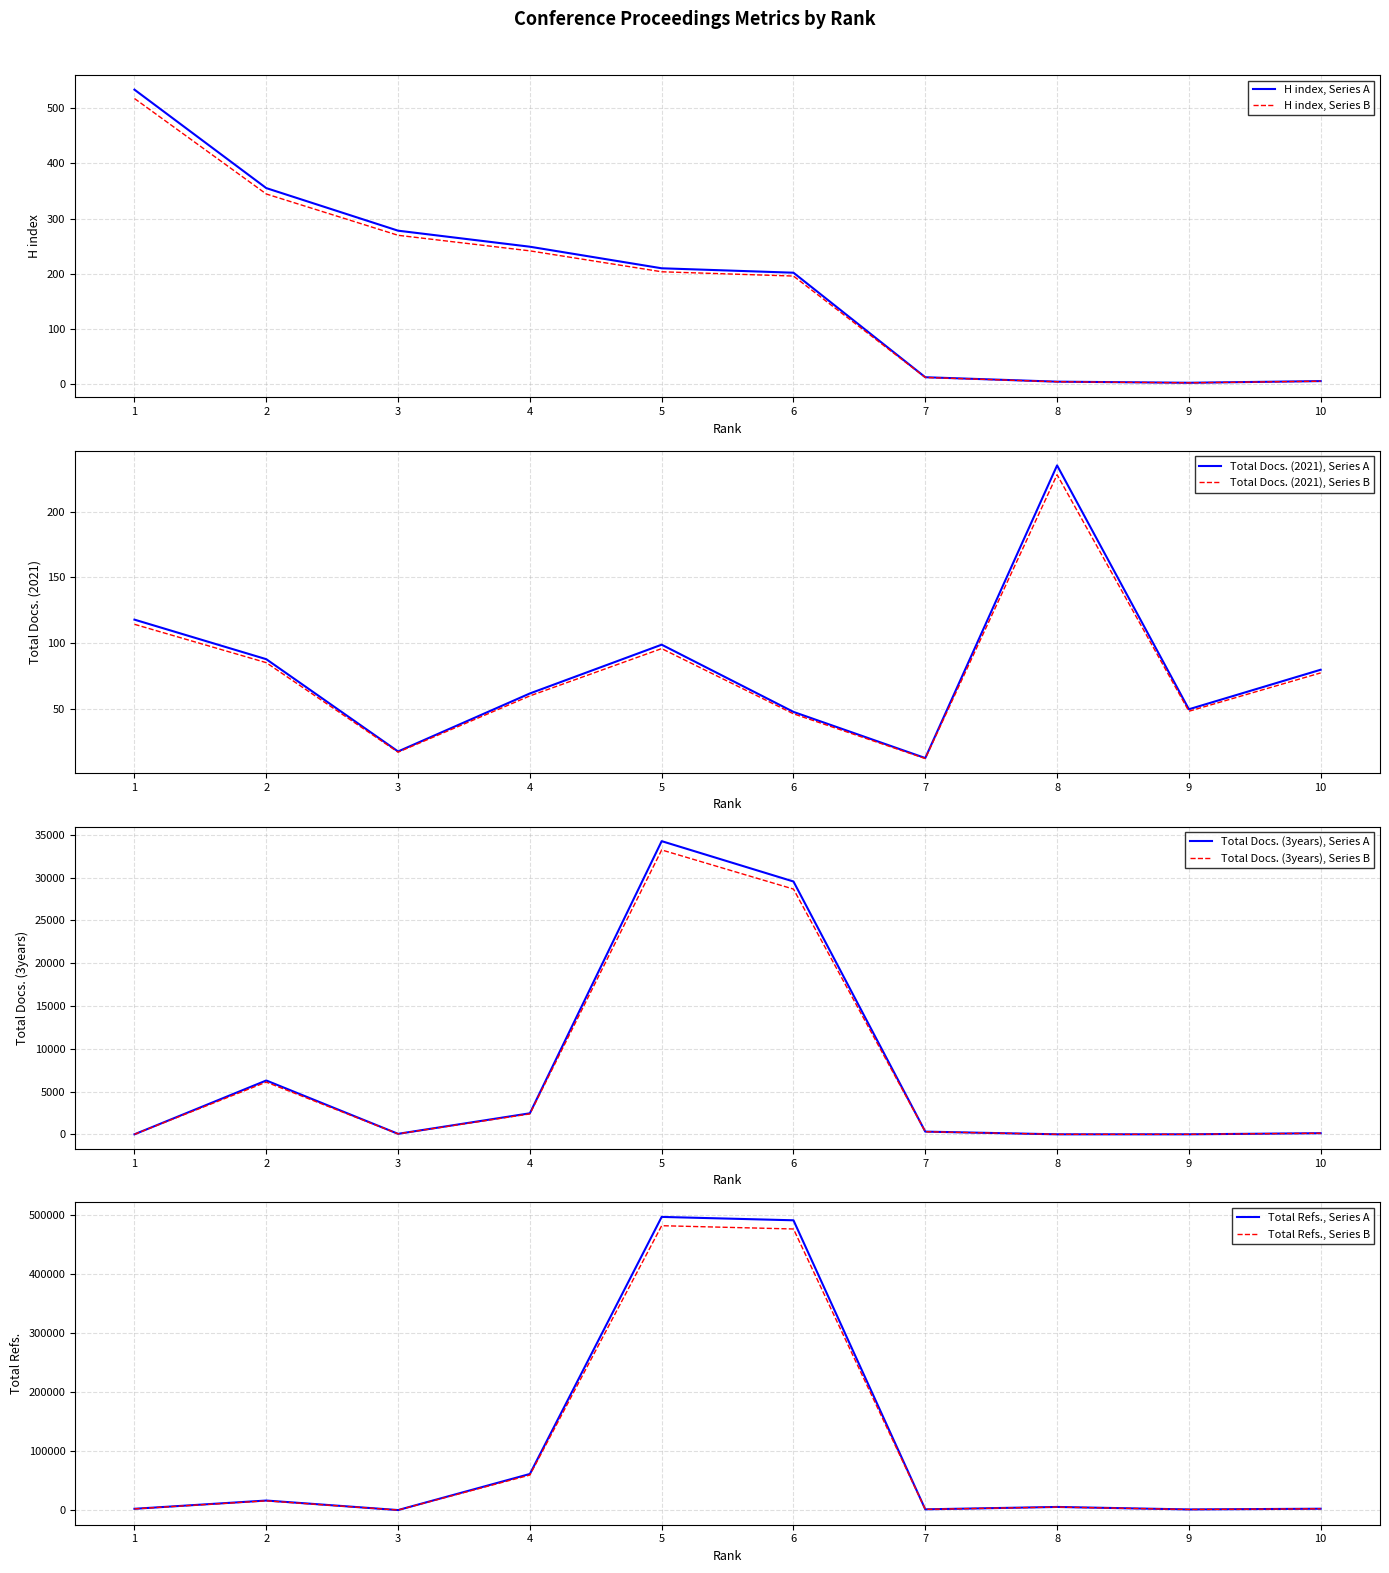

What is the sum of all Total Docs. (3years) values?

70849.8